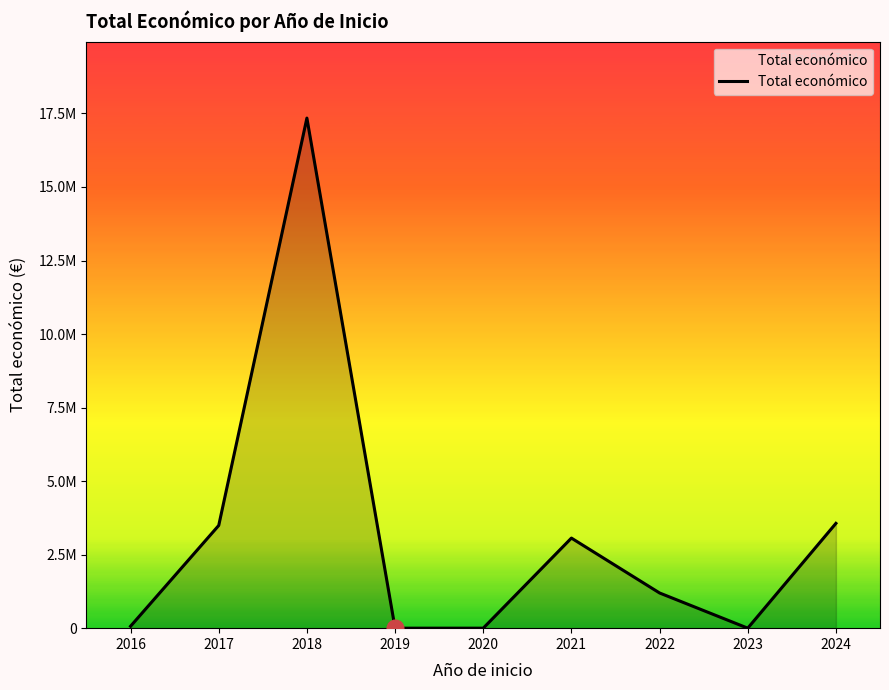

At which category does the chart reach its minimum across all series?

2019